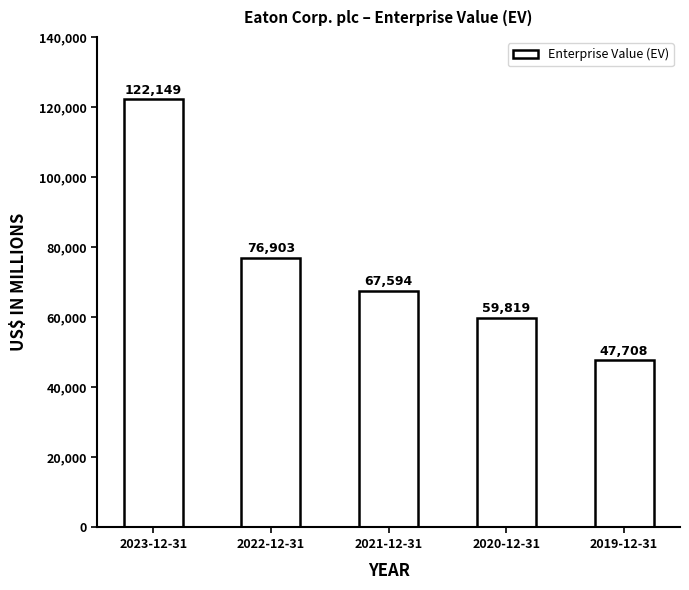

What is the difference between the maximum and minimum values?

74441